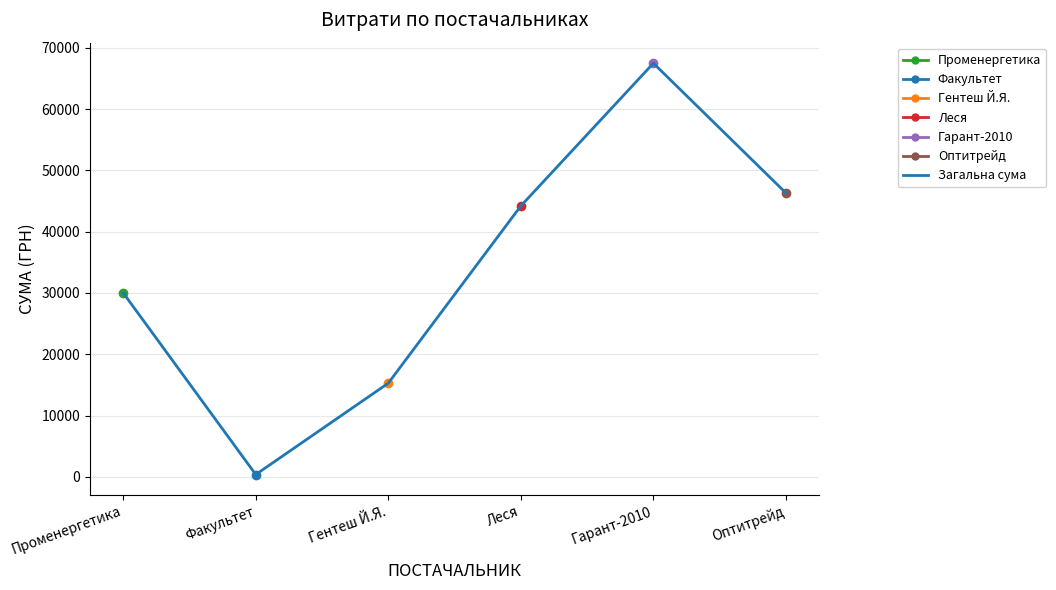

At which label is the value closest to 33932?

Променергетика